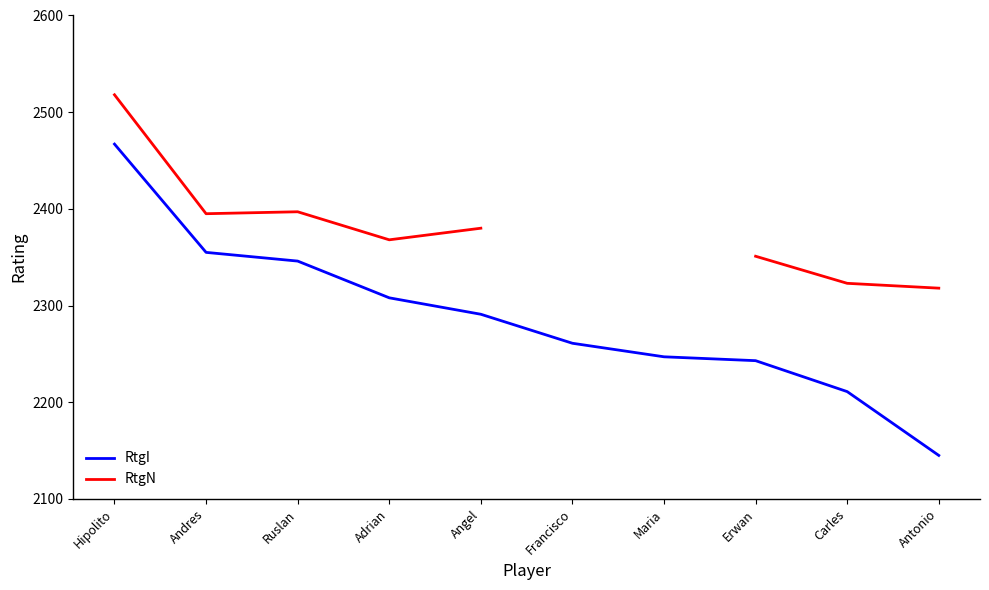

How many data points in RtgN are less than 2395?

5